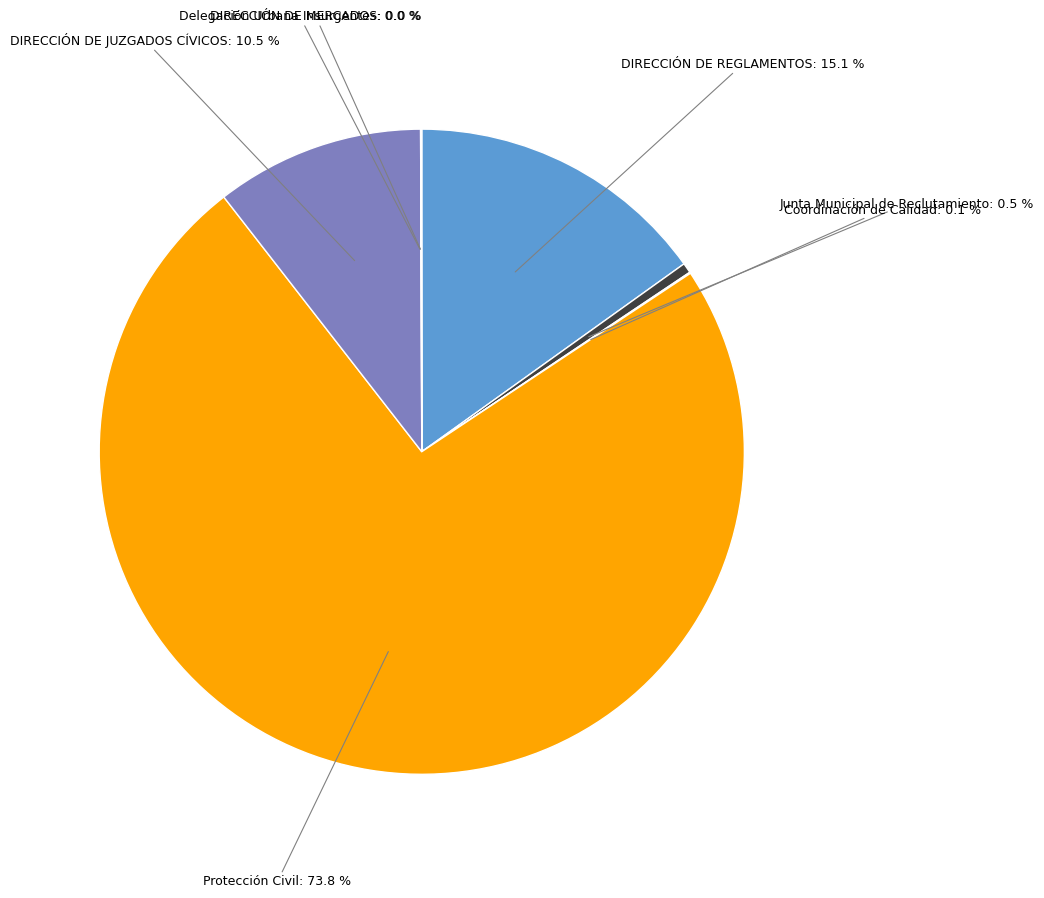

Is there any slice that represents more than half of the pie?

Yes